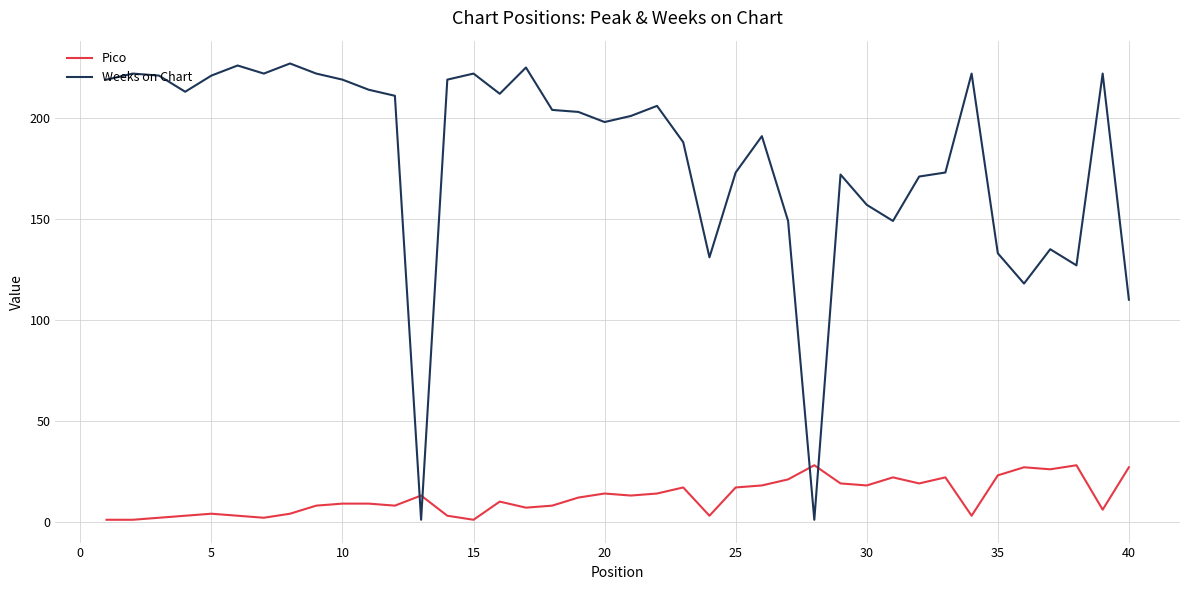

Which series has the largest total across all categories?

Weeks on Chart